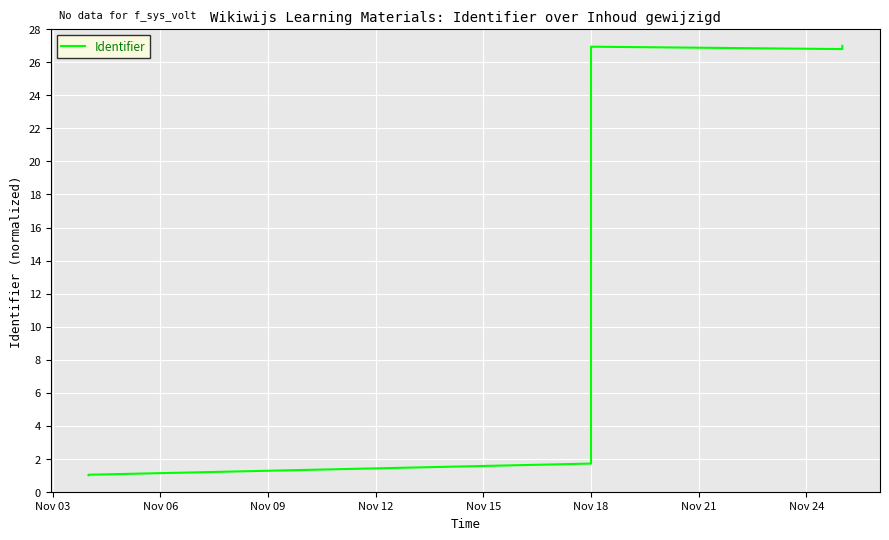

Reading left to right, what are all the values shown in this chart?

1.0	1.0	1.0	1.0	1.0	1.0	1.0	1.7	1.7	1.7	1.7	1.7	26.8	26.8	26.8	26.8	26.8	26.9	26.9	26.8	26.9	27.0